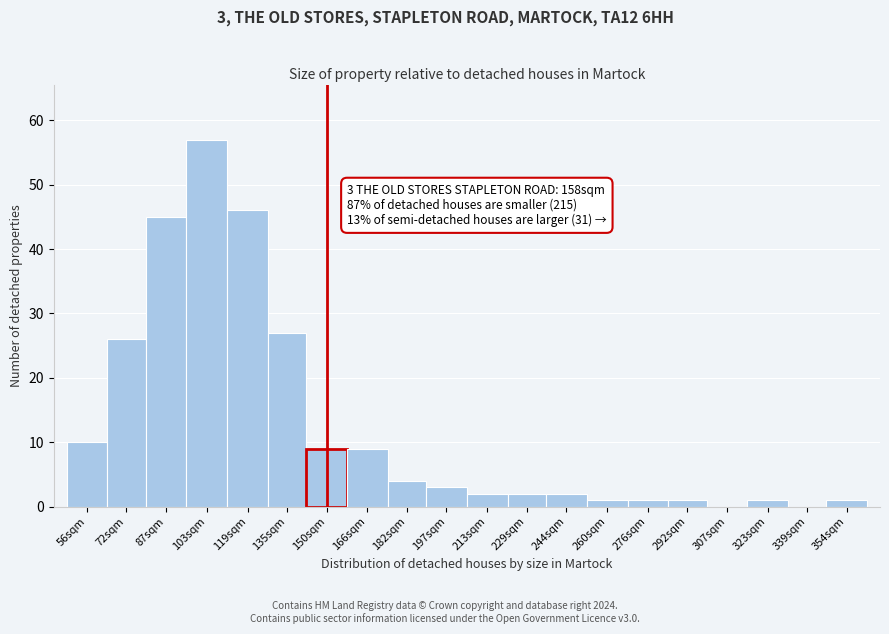

Reading left to right, what are all the values shown in this chart?

56sqm=10	72sqm=26	87sqm=45	103sqm=57	119sqm=46	135sqm=27	150sqm=9	166sqm=9	182sqm=4	197sqm=3	213sqm=2	229sqm=2	244sqm=2	260sqm=1	276sqm=1	292sqm=1	307sqm=0	323sqm=1	339sqm=0	354sqm=1